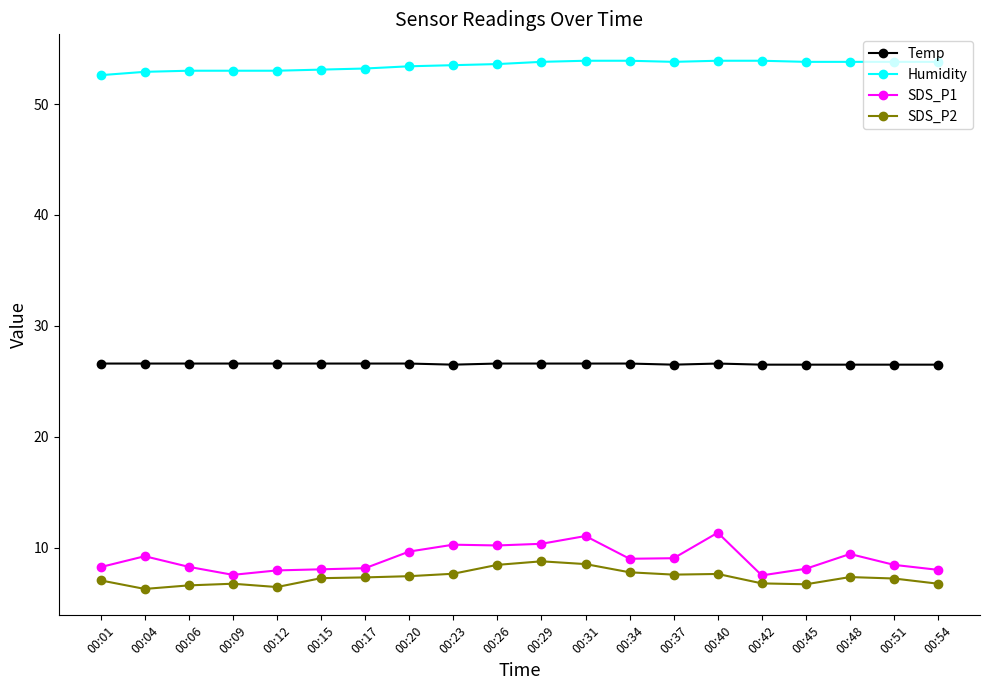

True or false: Temp has more than 0 interior local peaks.

True